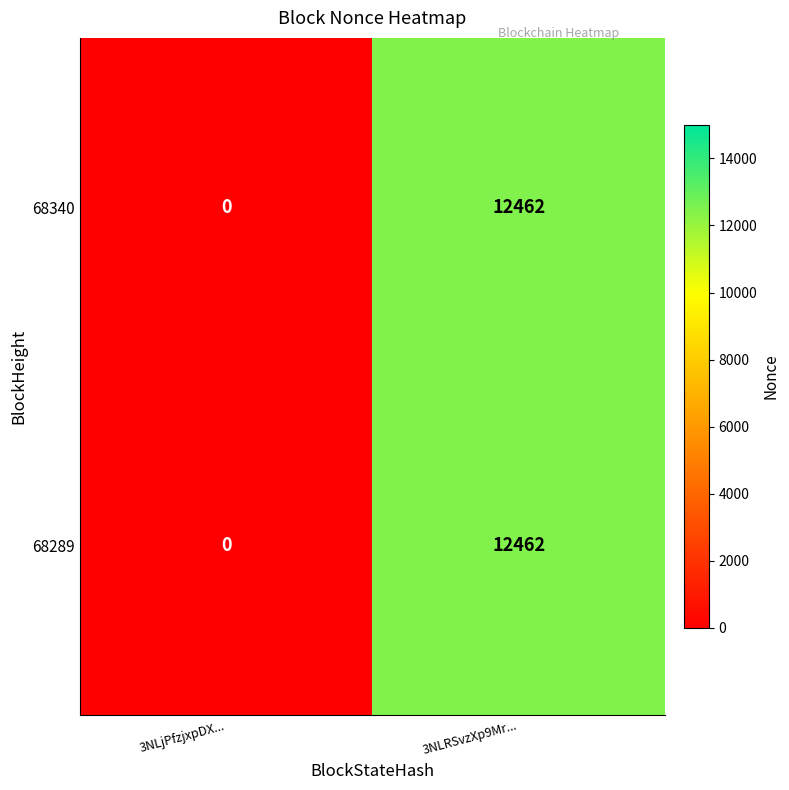

At which category is the sum across all series the highest?

3NLRSvzXp9Mr...